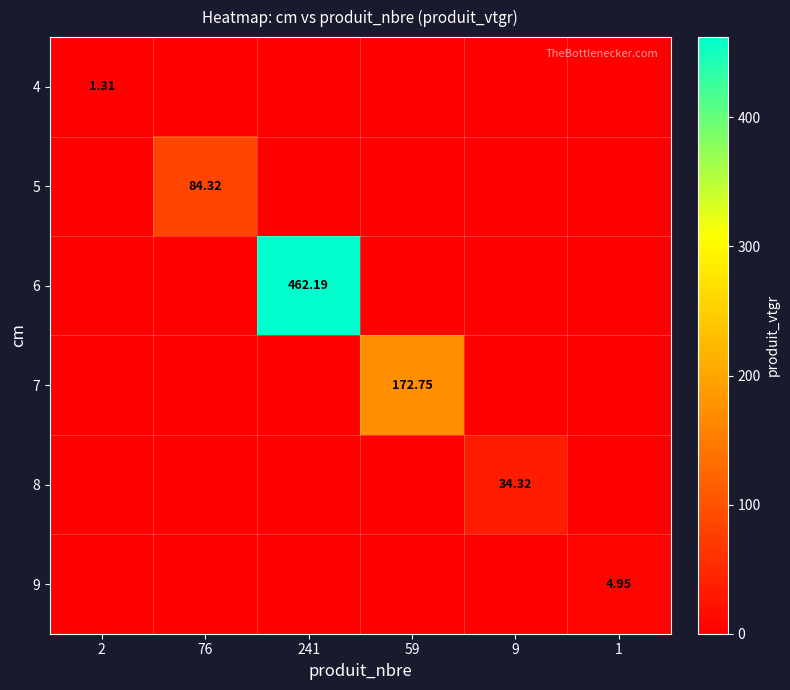

Is the value of 6 at 9 greater than the value of 7 at 241?

No